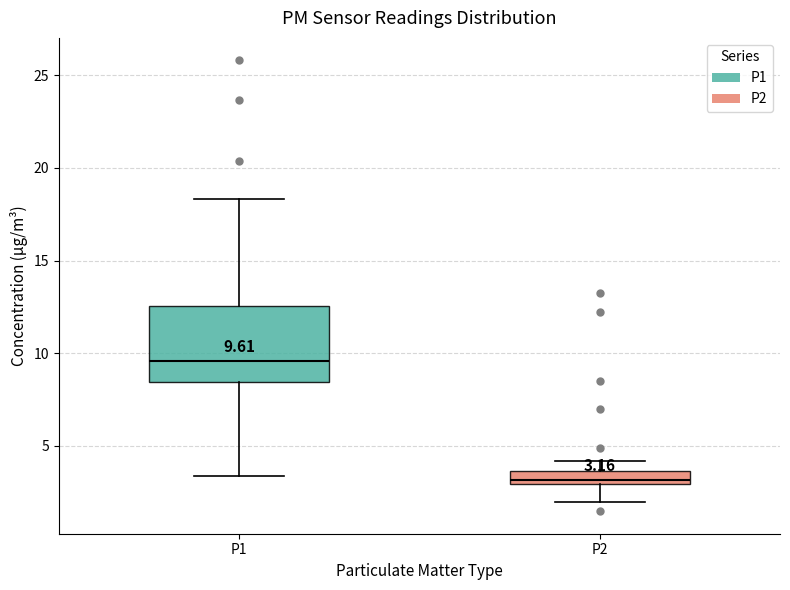

Which box's median line is the highest?

P1